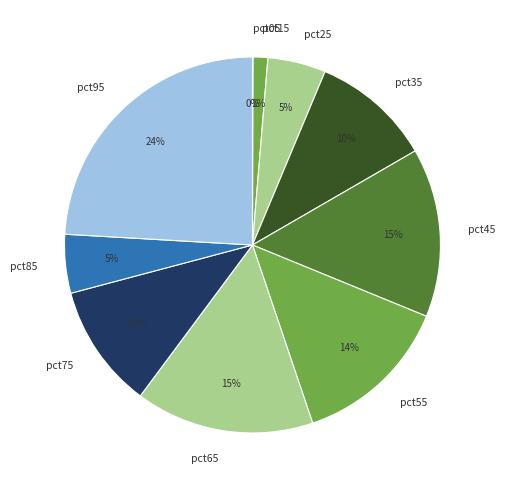

To the nearest percent, what portion does pct35 represent?

10%